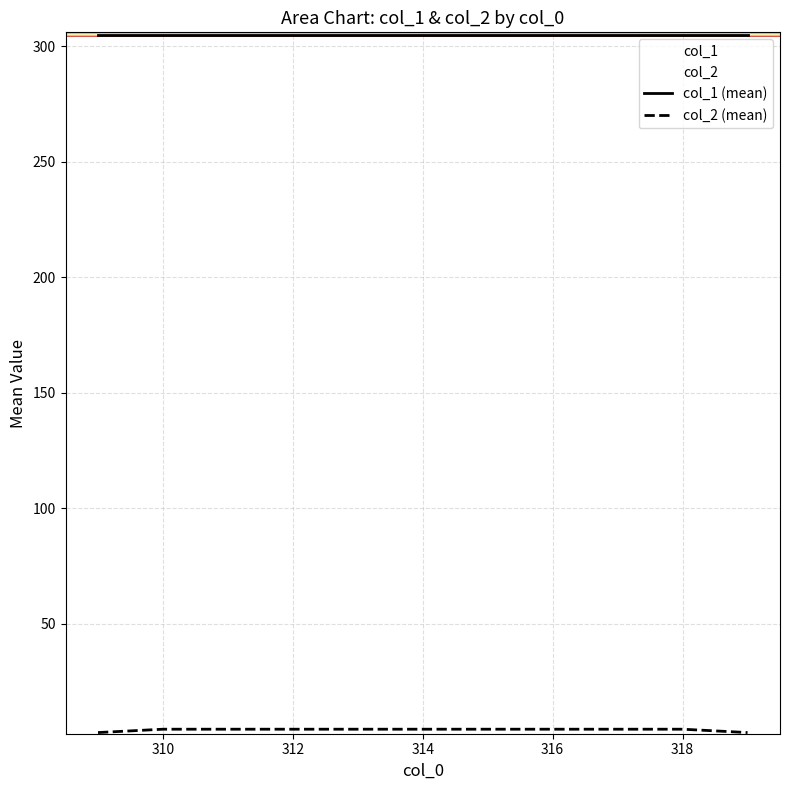

What is the sum of the col_2 values at 309 and 313?

7